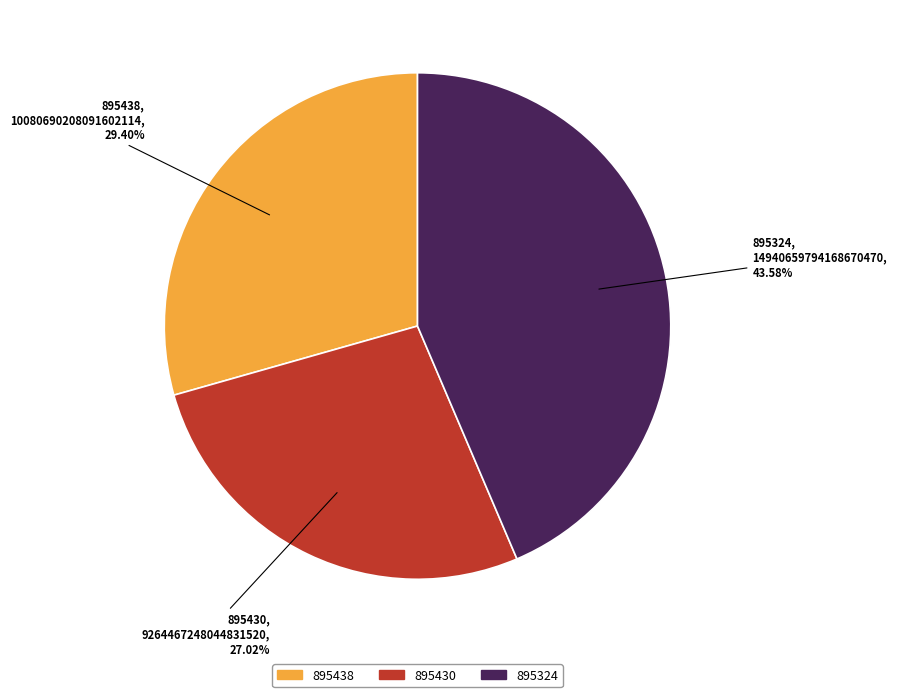

To the nearest percent, what is the difference between the 895438 and 895324 slice percentages?

14%